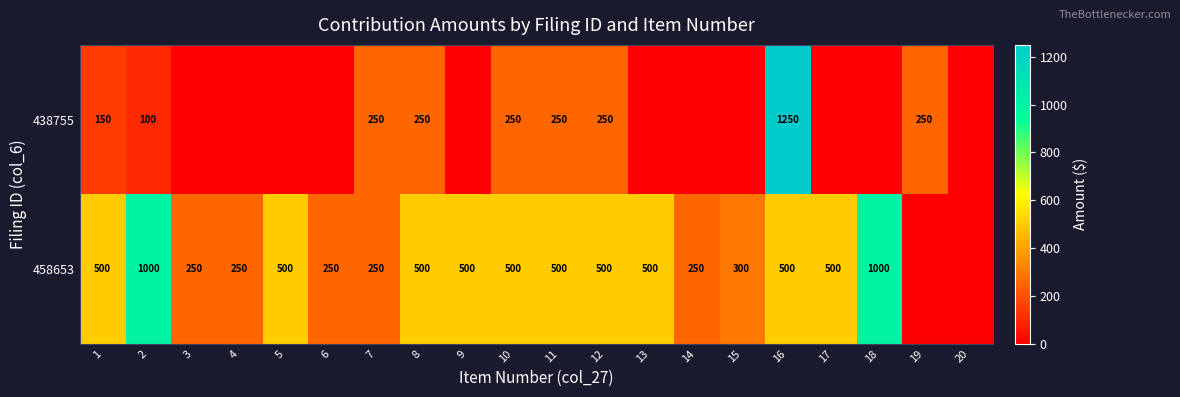

True or false: 458653 has a value of 735 at 5.

False